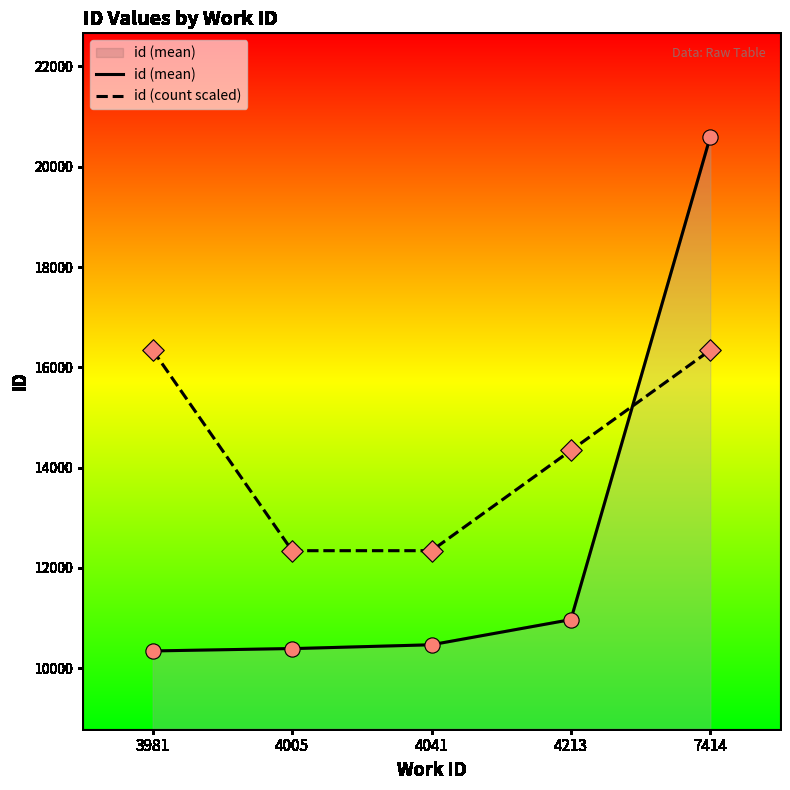

Which has a higher value, 7414 or 3981?

7414